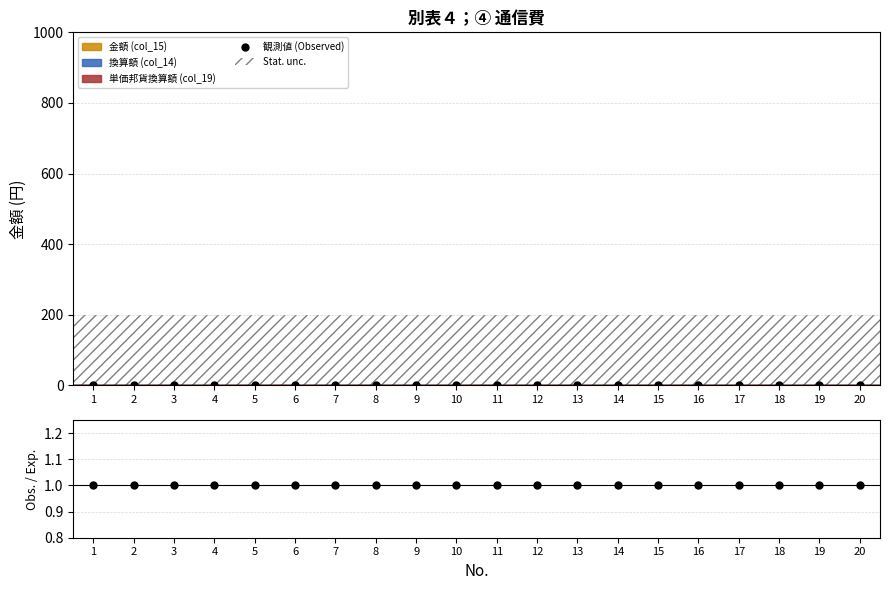

Reading left to right, transcribe all the data shown in this chart.

観測値 (Observed): 1=0	2=0	3=0	4=0	5=0	6=0	7=0	8=0	9=0	10=0	11=0	12=0	13=0	14=0	15=0	16=0	17=0	18=0	19=0	20=0
Obs. / Exp.: 1=1	2=1	3=1	4=1	5=1	6=1	7=1	8=1	9=1	10=1	11=1	12=1	13=1	14=1	15=1	16=1	17=1	18=1	19=1	20=1